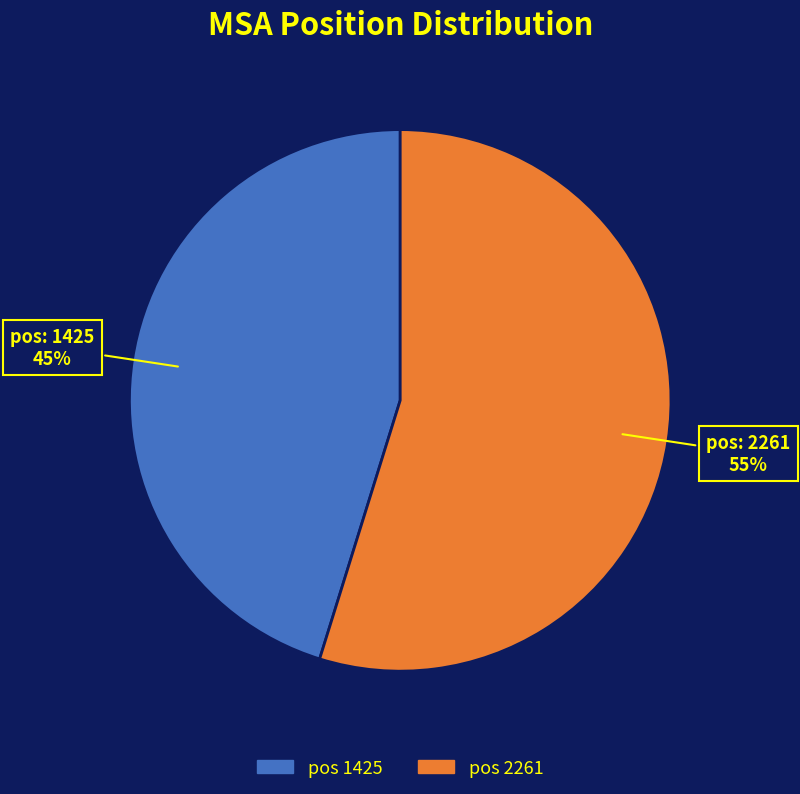

To the nearest percent, what is the difference between the largest and smallest slice percentages?

10%